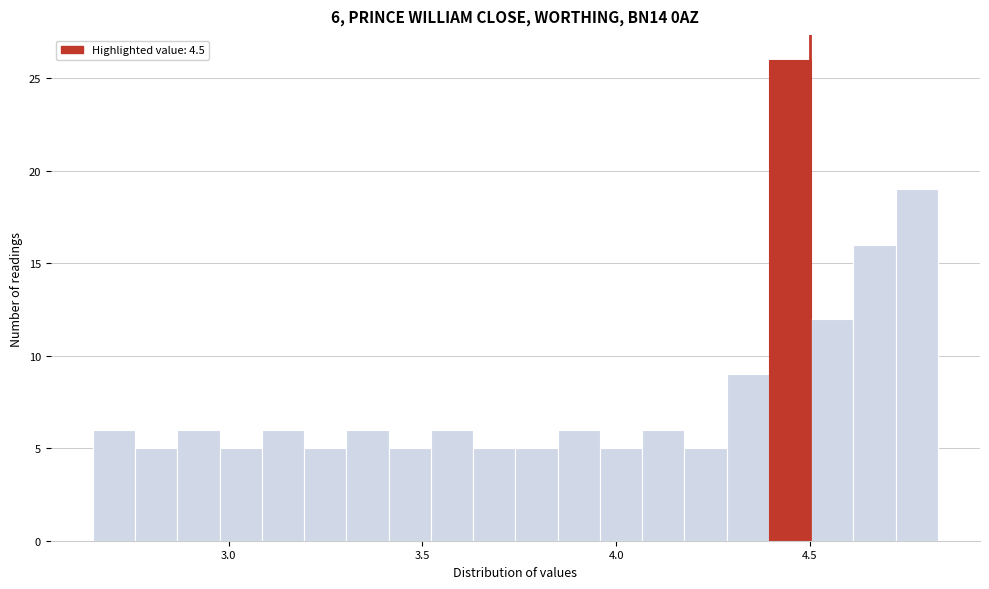

Around what value on the x-axis is the tallest bar? Give the approximate position of its centre, as read against the axis.

4.45